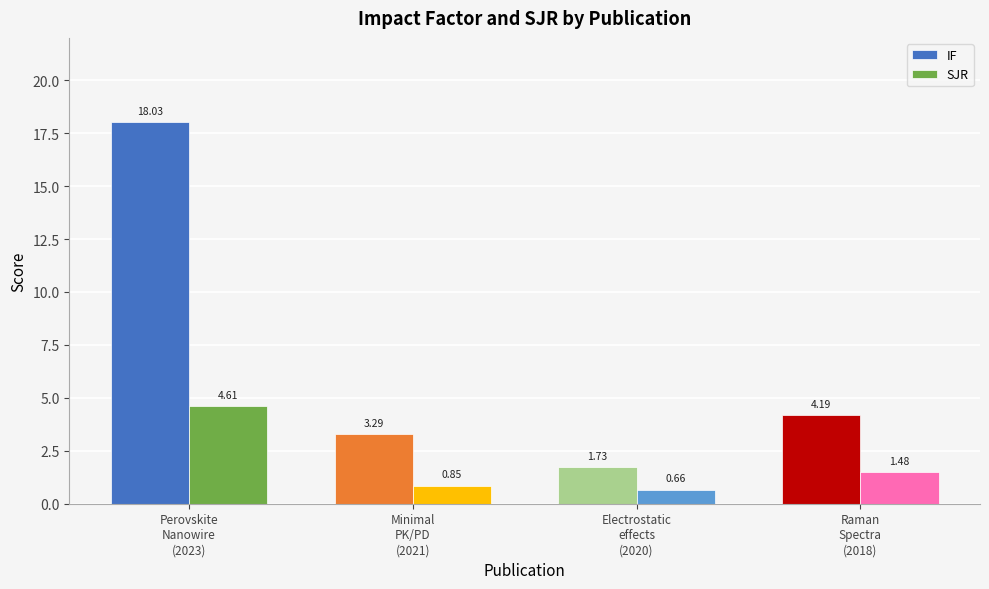

How many values in the IF series are below 4?

2